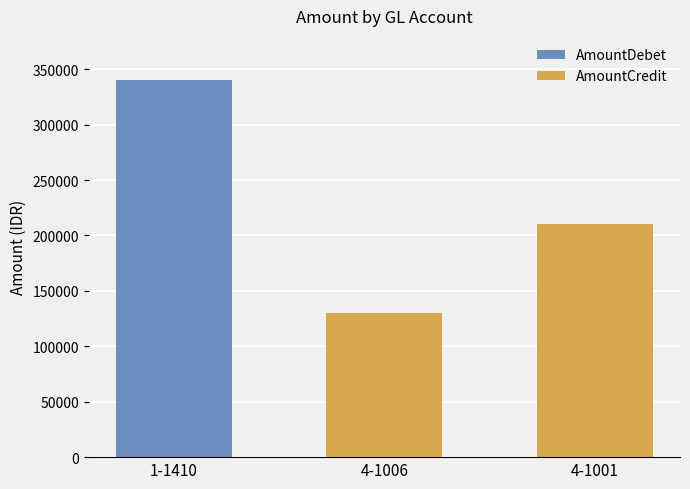

How many distinct data groups are displayed?

2